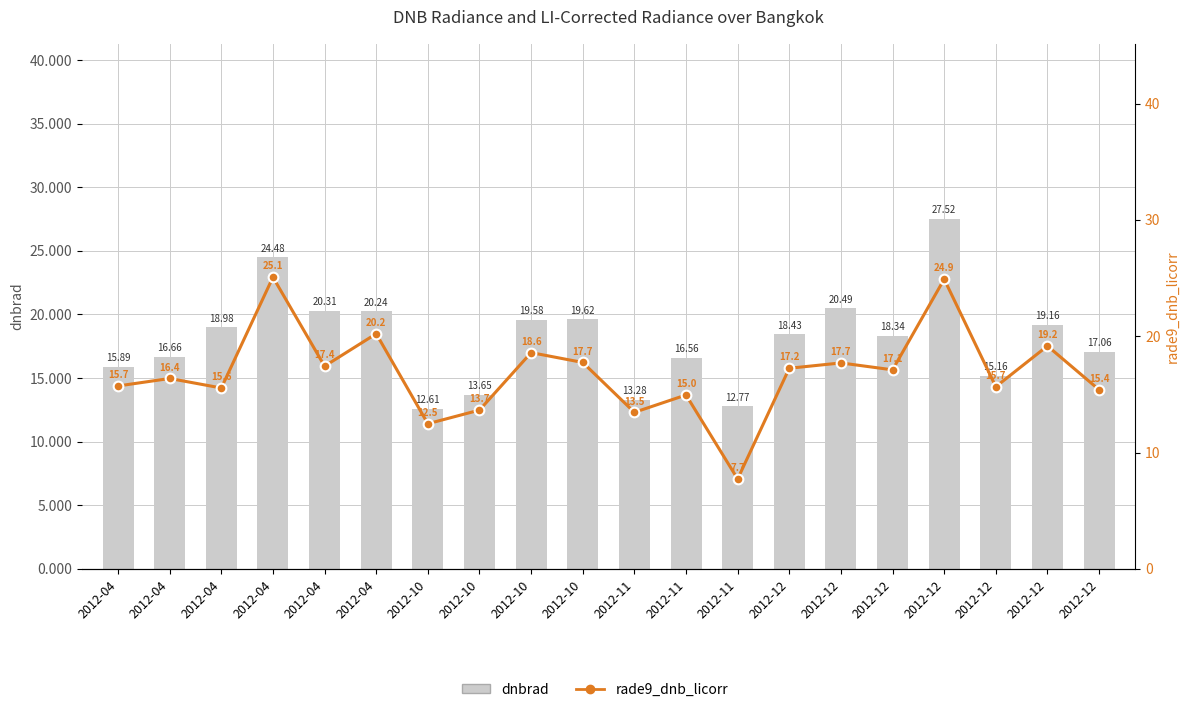

What is the sum of the rade9_dnb_licorr values at 2012-04 and 2012-04?

32.1